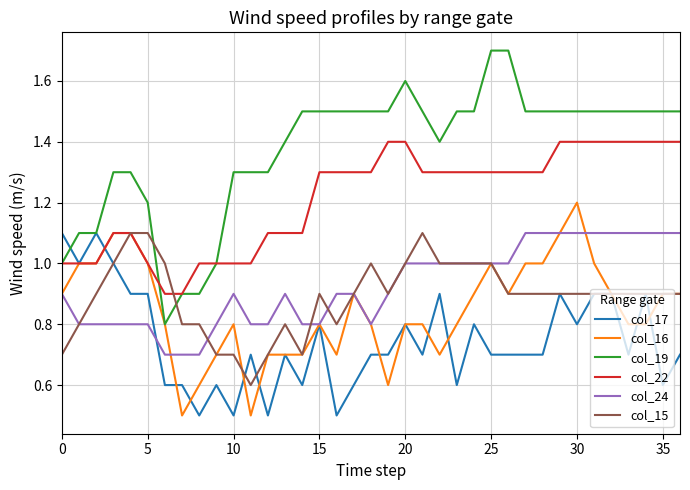

How many intersections are there between col_19 and col_15?

2